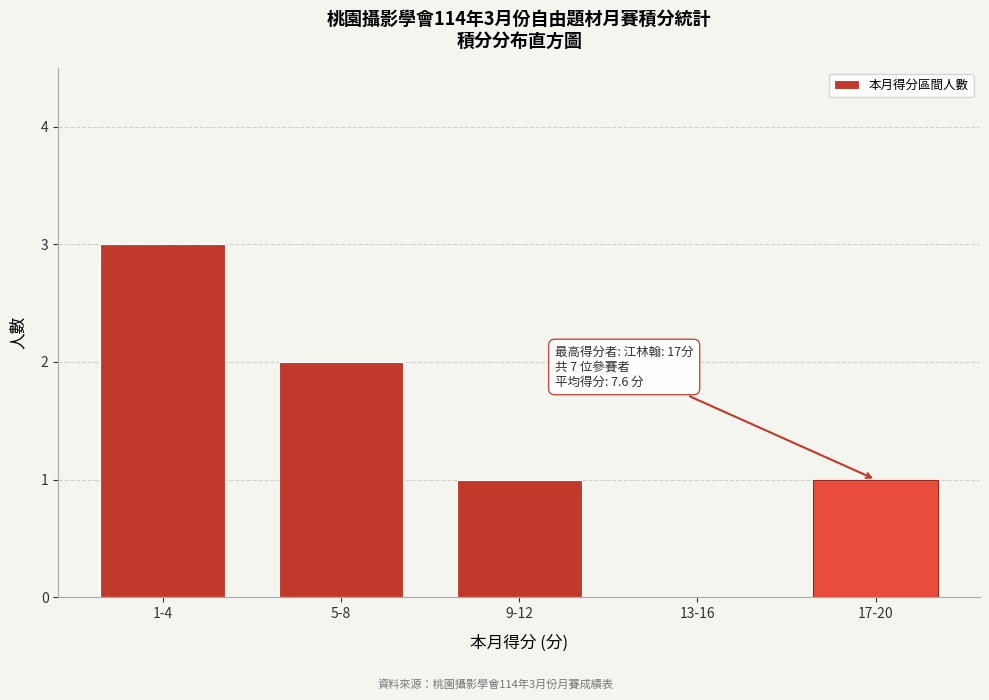

Reading left to right, transcribe all the data shown in this chart.

1-4=3	5-8=2	9-12=1	13-16=0	17-20=1